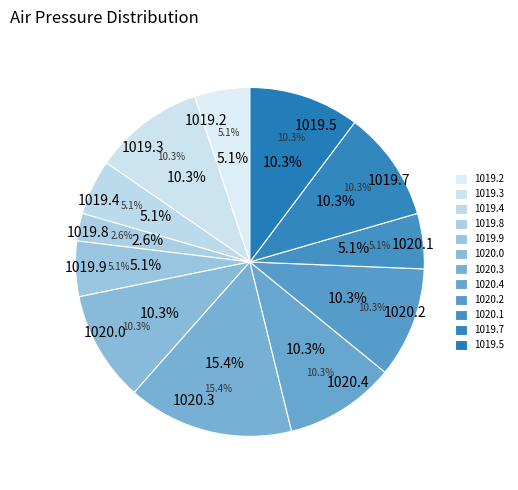

Is there a majority slice in this chart?

No